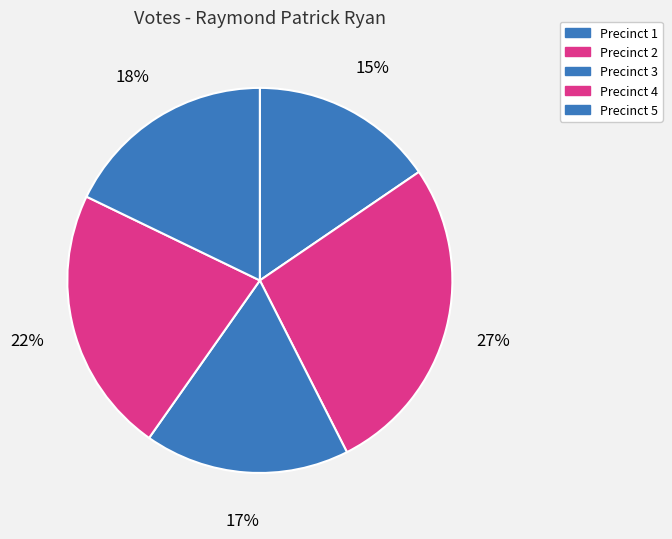

Is there any slice that represents more than half of the pie?

No